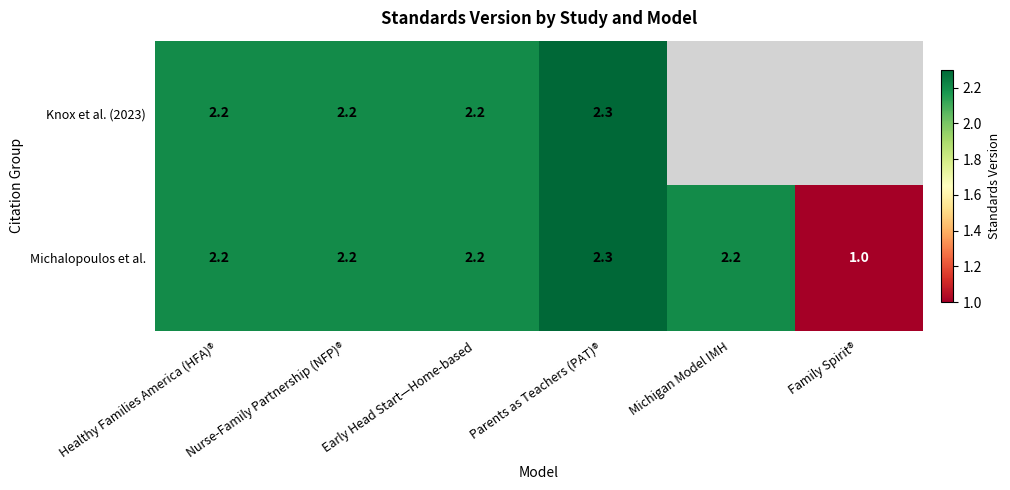

Read the Michalopoulos et al. value at Nurse-Family Partnership (NFP)®.

2.2